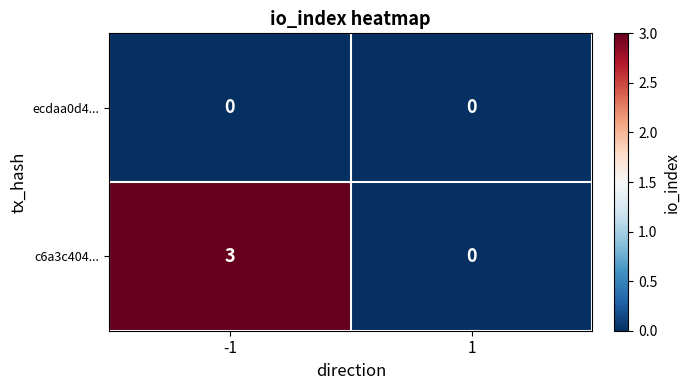

At how many categories does at least one series exceed 2?

1